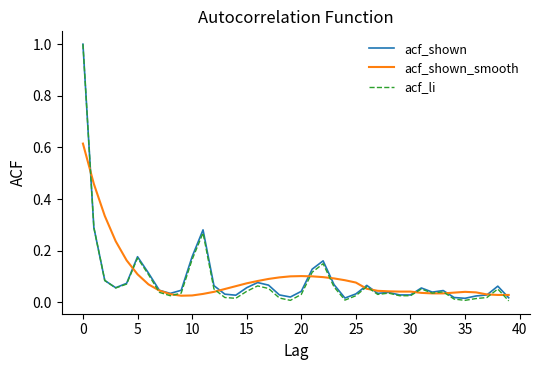

What is the sum of all acf_shown values?

3.7